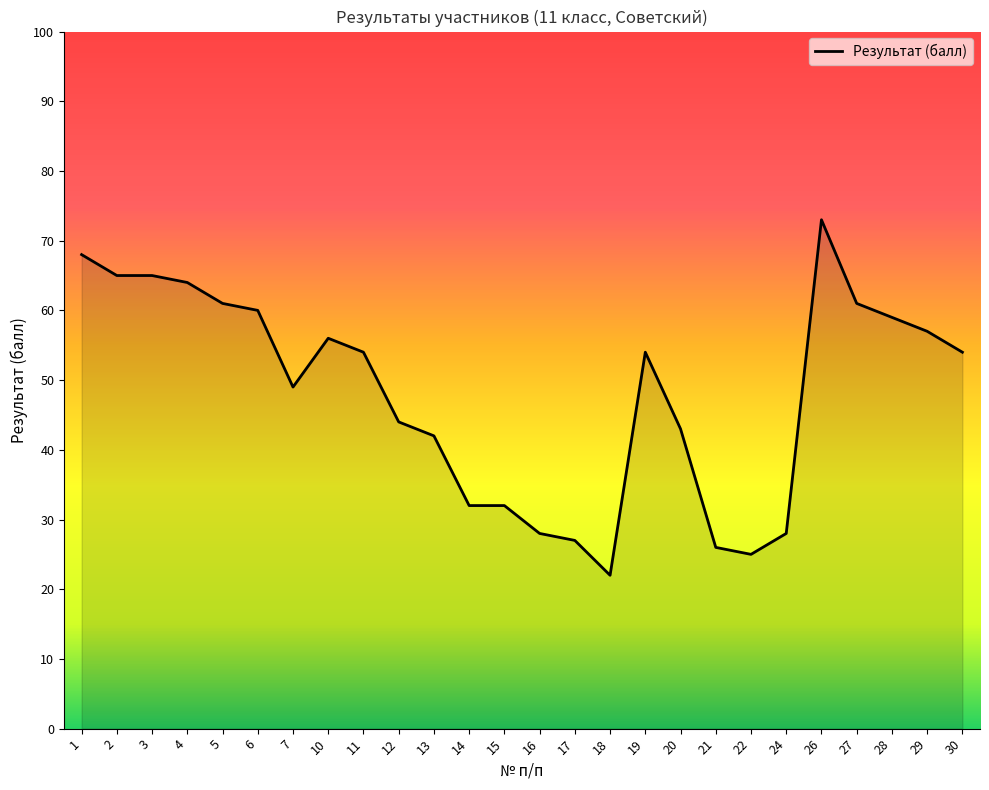

Is it true that the value at 4 is 64?

True